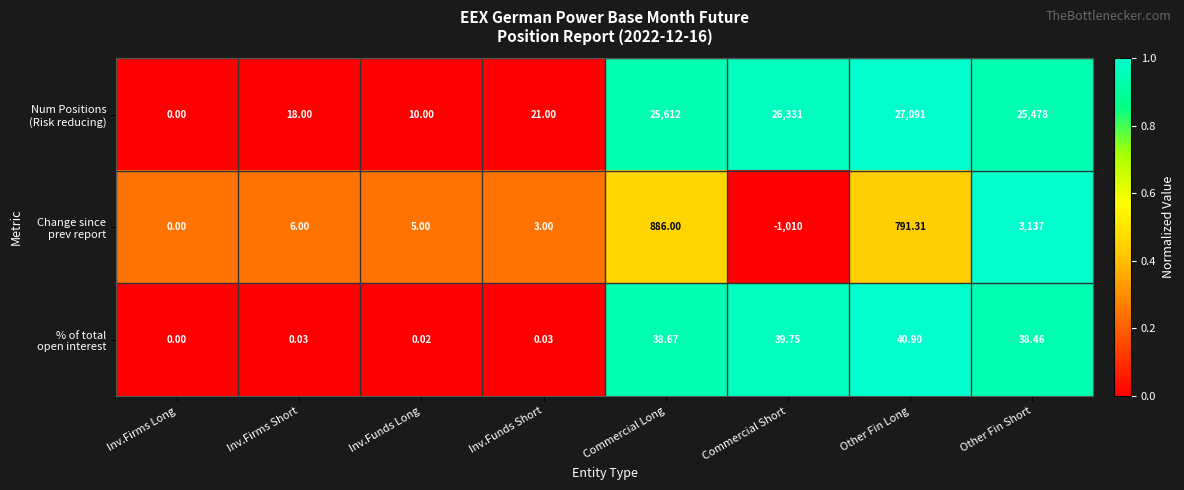

How many data points does each series have?

8